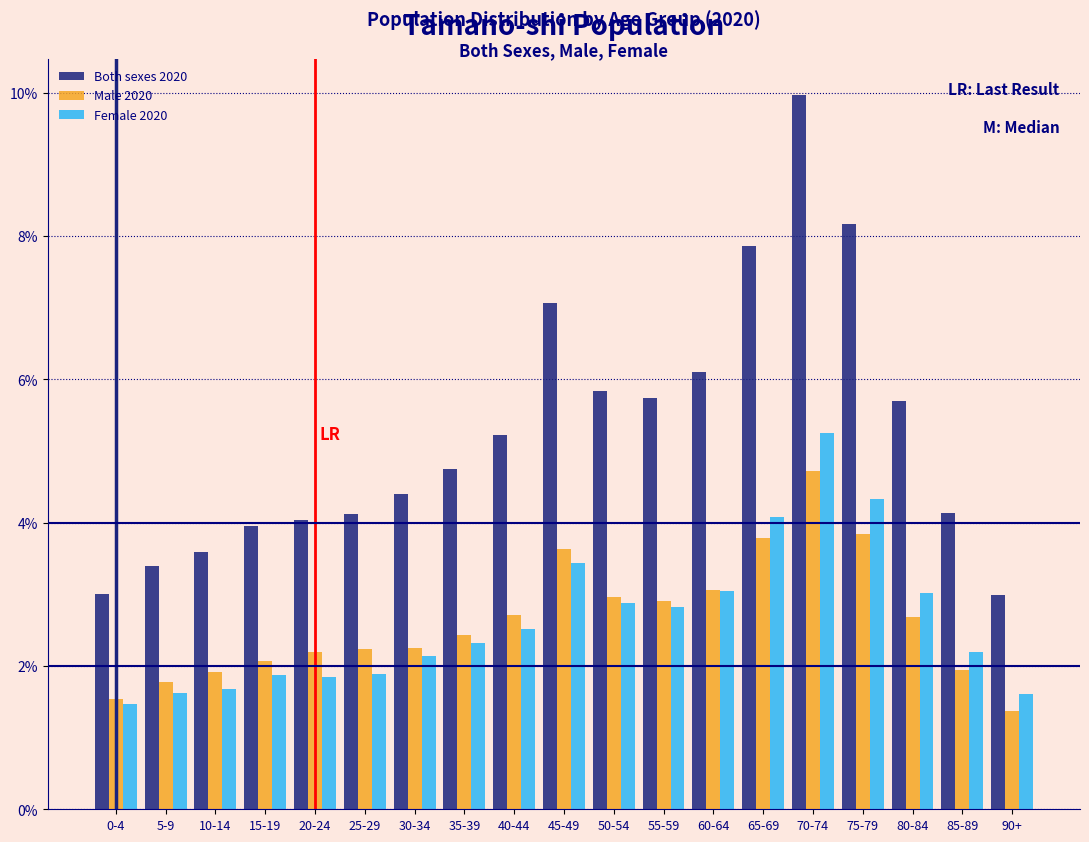

What is the difference between the maximum and second lowest values in the Female 2020 series?

3.6